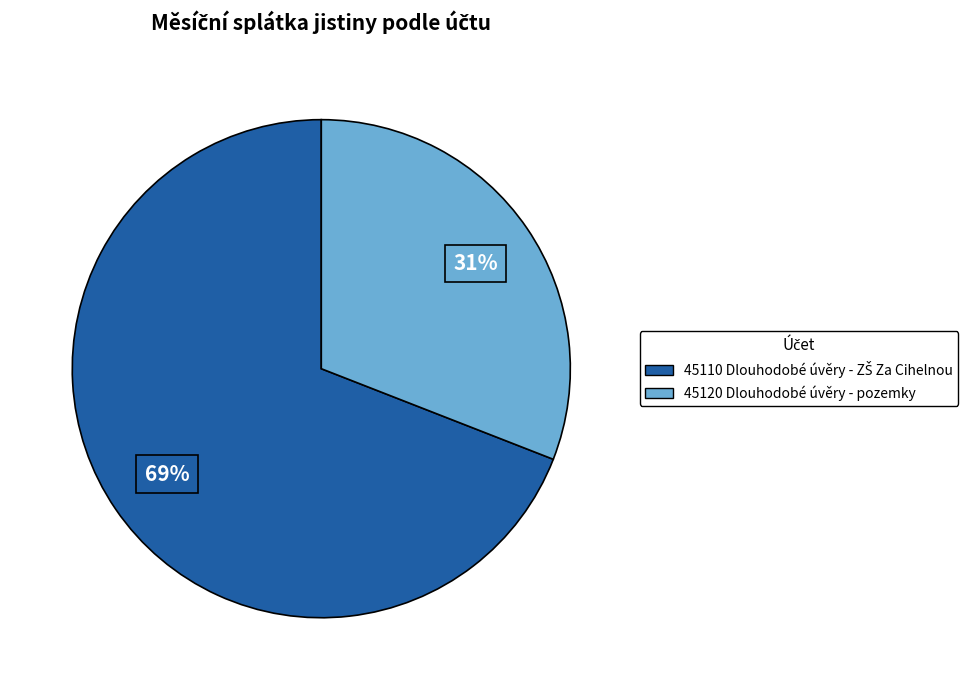

To the nearest percent, what is the average slice percentage?

50%